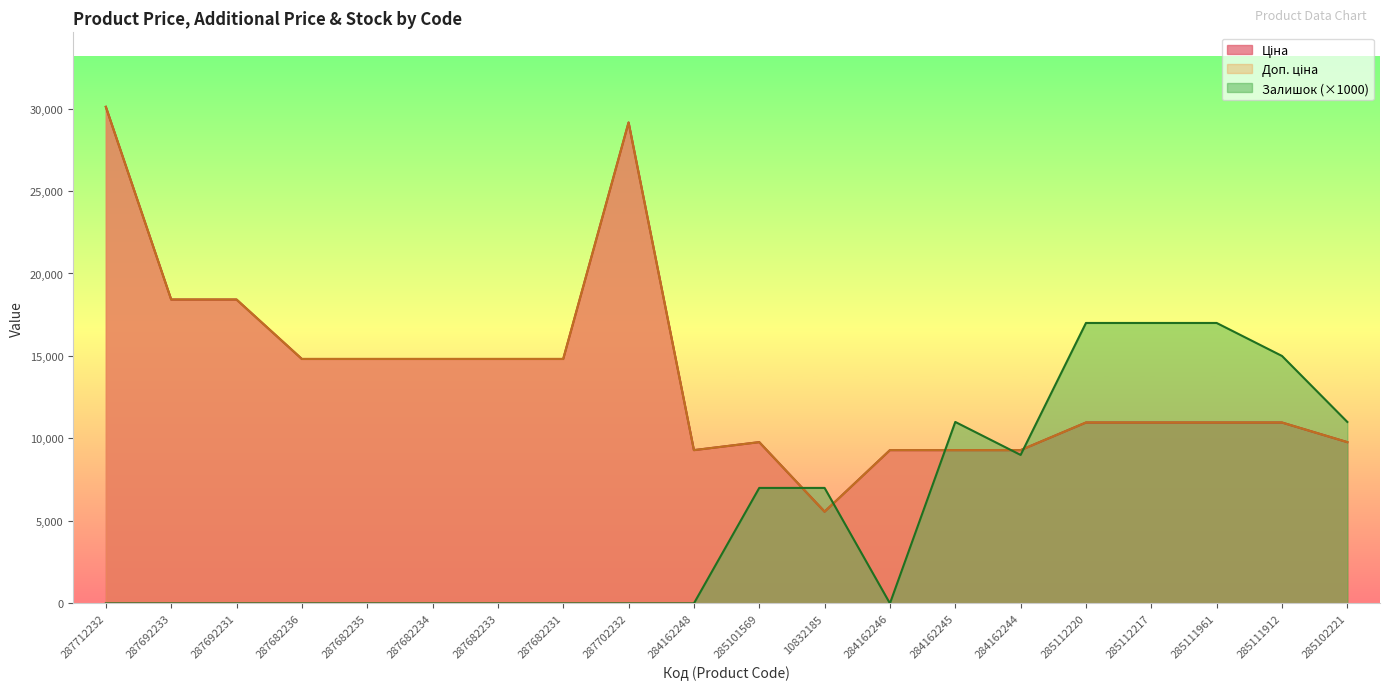

Which series has the widest spread of values?

Ціна